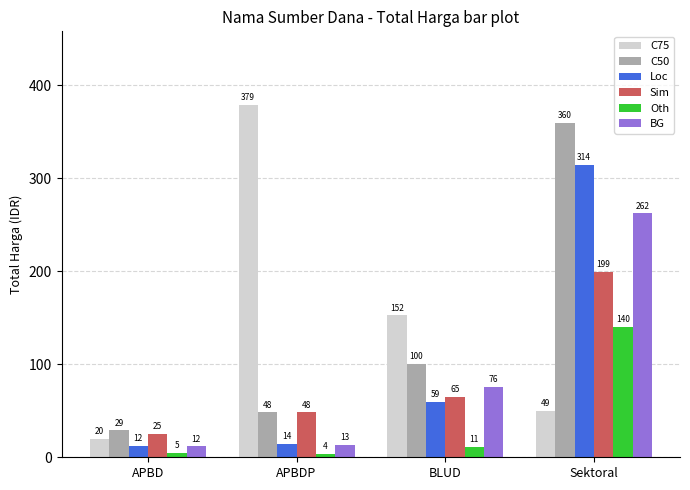

How many bars are there in total?

24